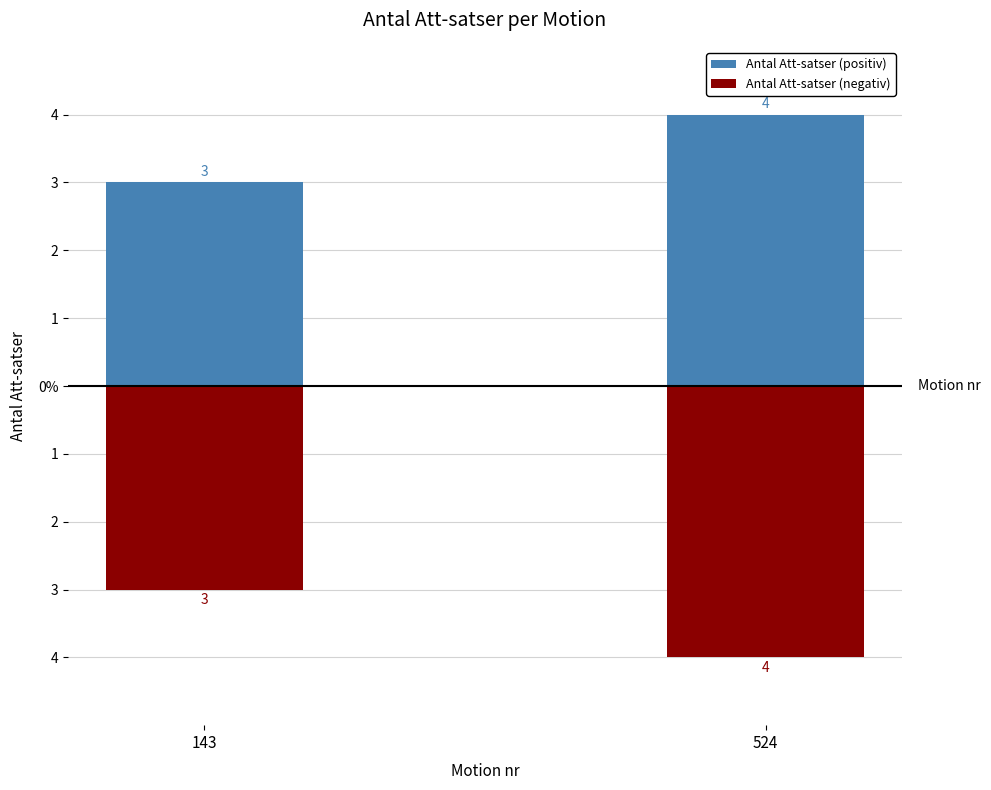

True or false: Antal Att-satser (positiv) has a value of 3 at 143.

True